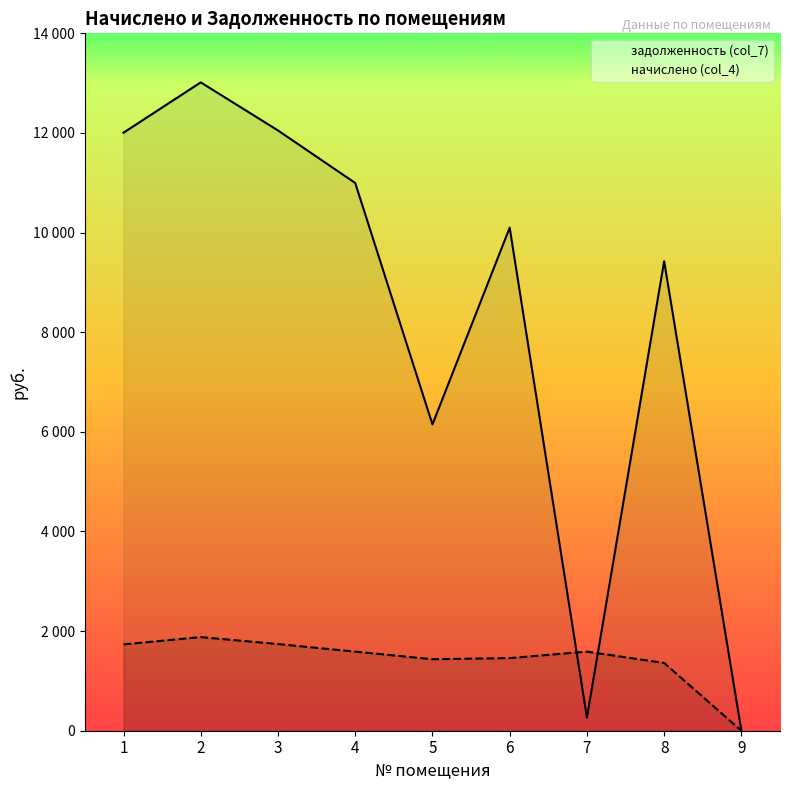

Reading left to right, what are all the values shown in this chart?

задолженность (col_7): 12005.4	13015.2	12050.3	10995.6	6148.9	10098.0	264.2	9424.8	0.0
начислено (col_4): 1733.4	1879.2	1739.9	1587.6	1435.3	1458.0	1587.6	1360.8	0.0